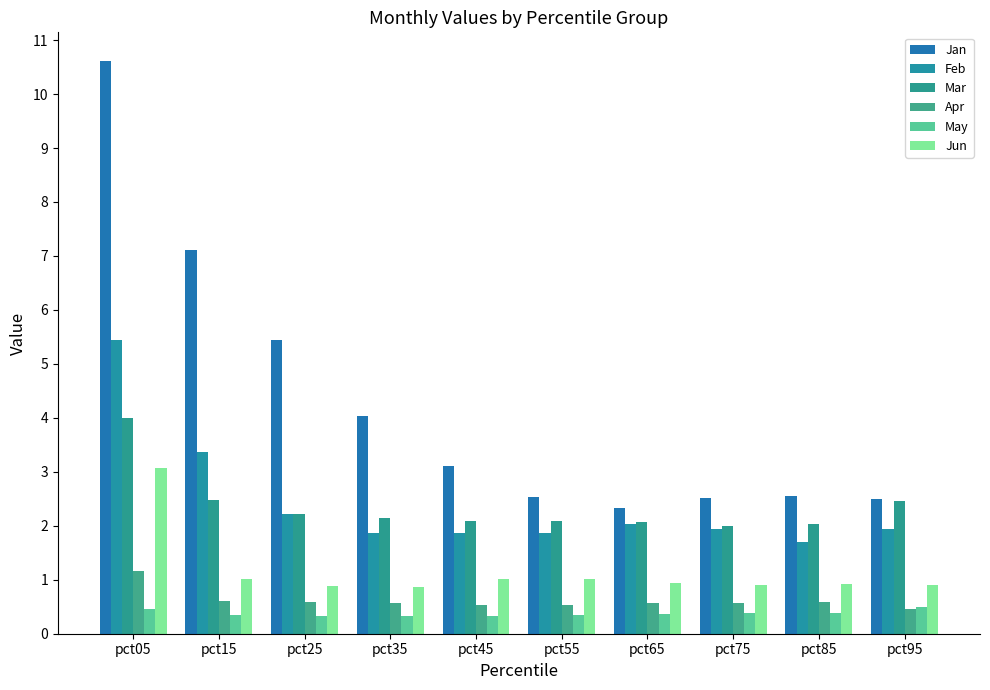

What is the highest value of the Jan series?

10.6